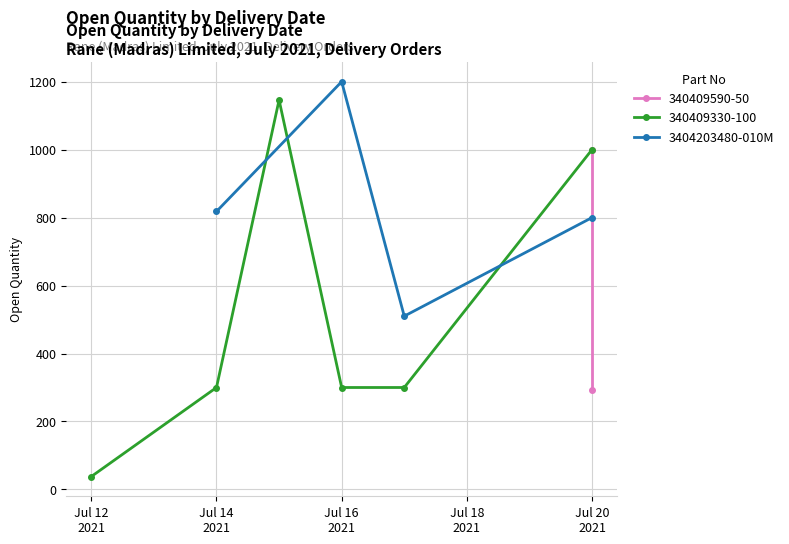

How many interior local valleys does the 3404203480-010M series have?

1